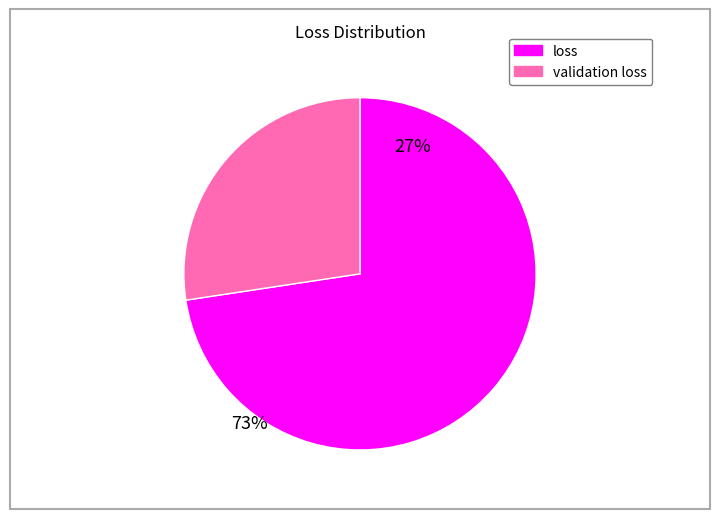

Is there any slice that represents more than half of the pie?

Yes